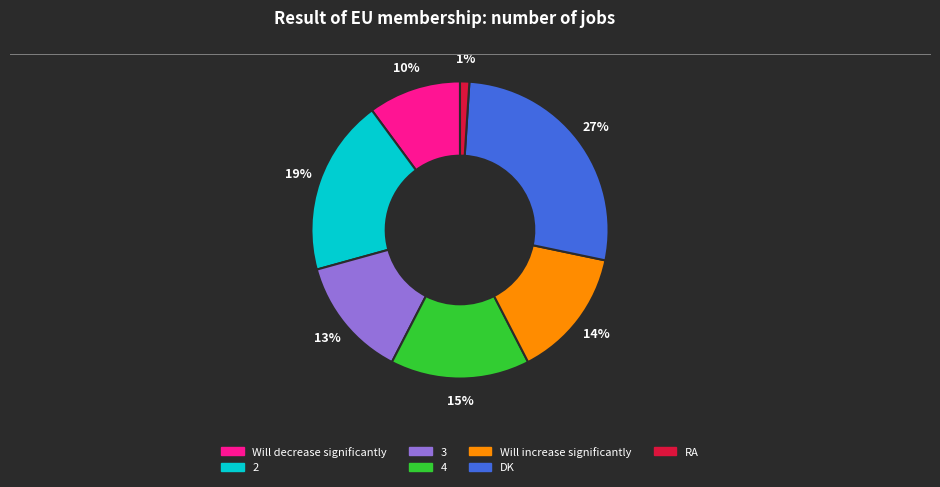

To the nearest percent, what is the difference between the RA and 3 slice percentages?

12%